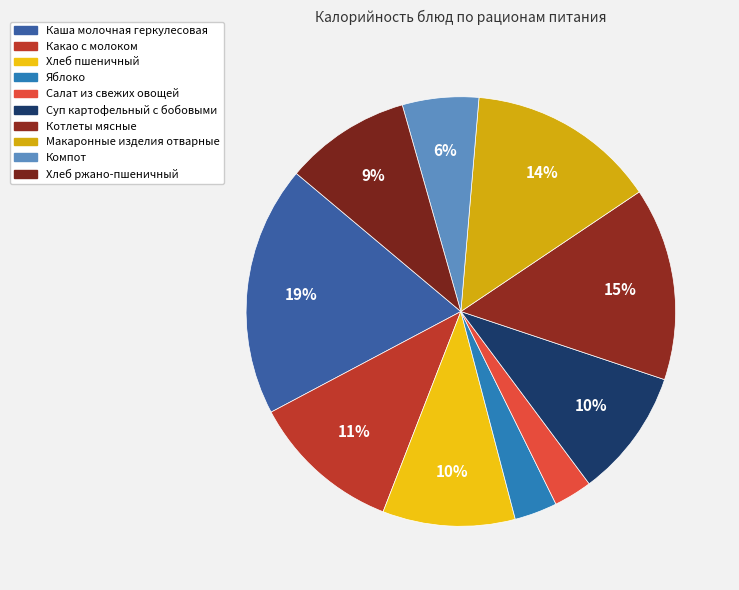

How many segments does this pie chart have?

10